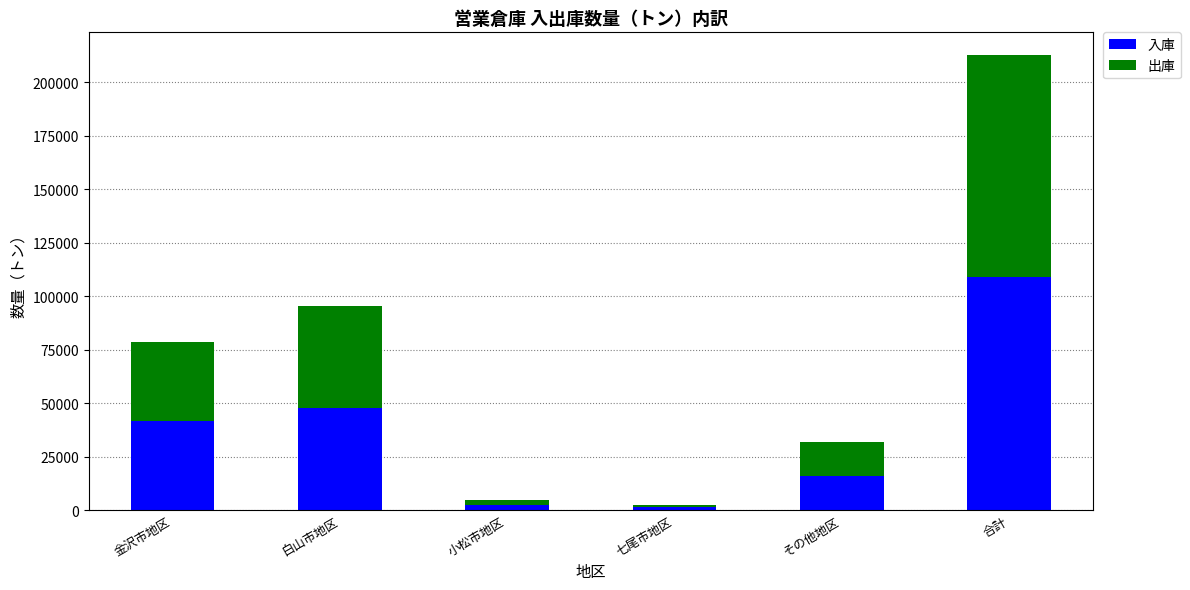

What is the sum of the 入庫 values at 白山市地区 and その他地区?

63692.0